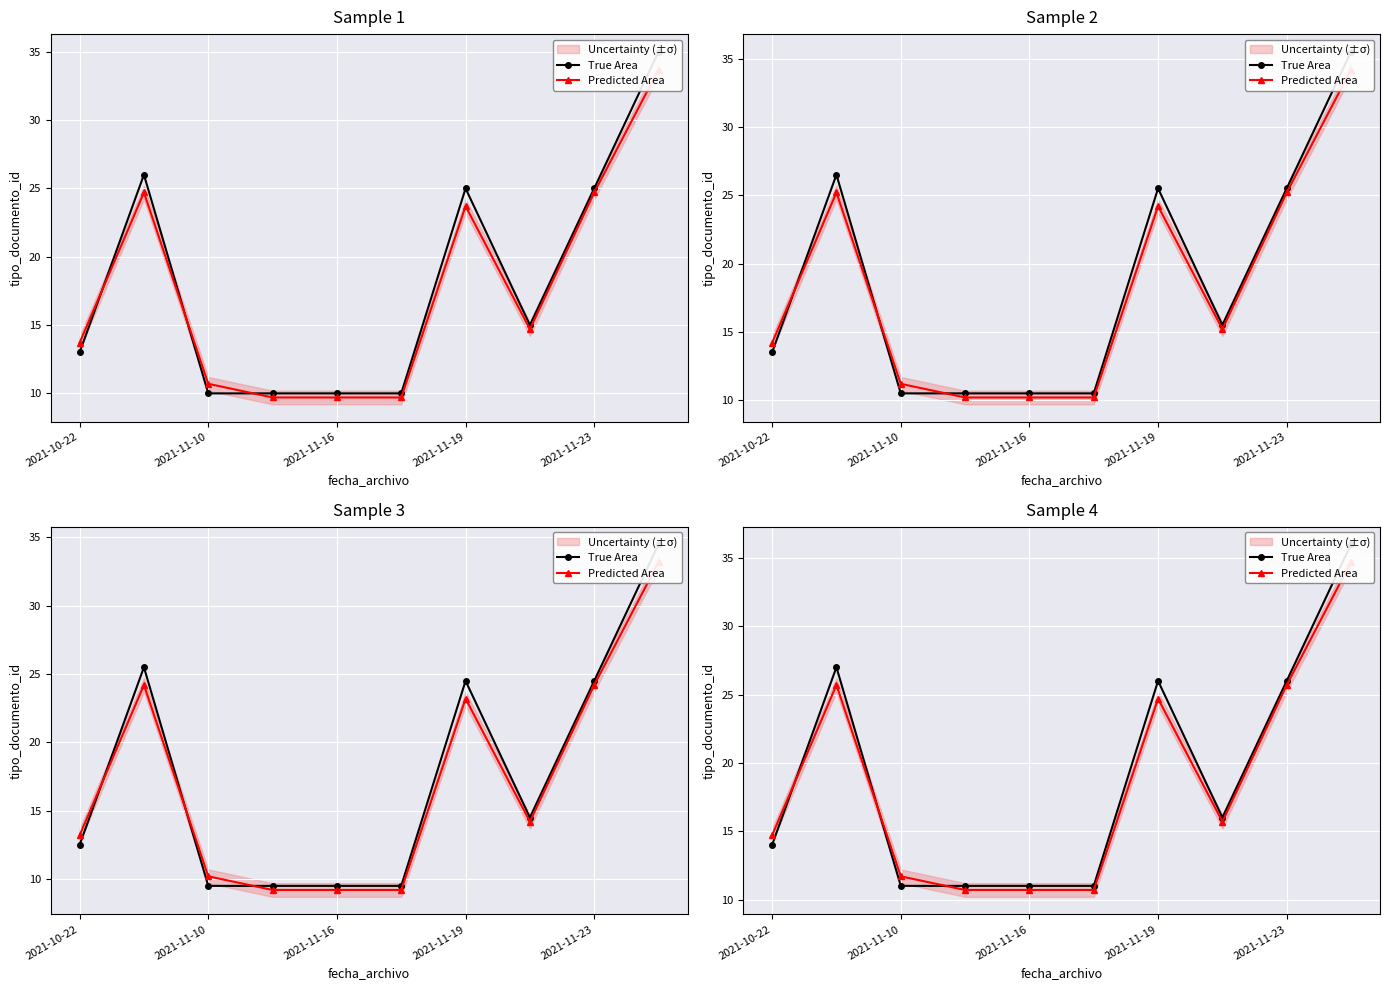

How many values in the True Area series are below 16?

5